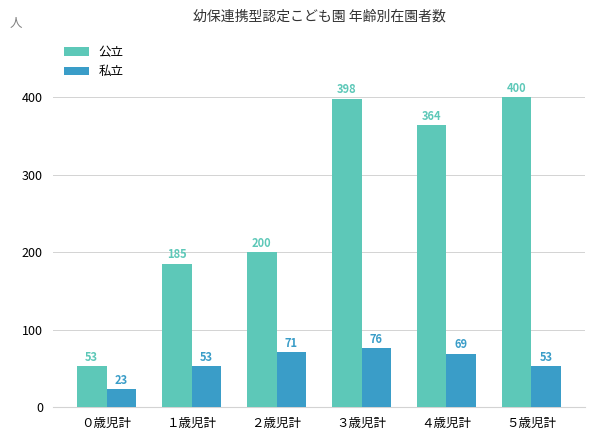

What is the average value of the 私立 series?

58